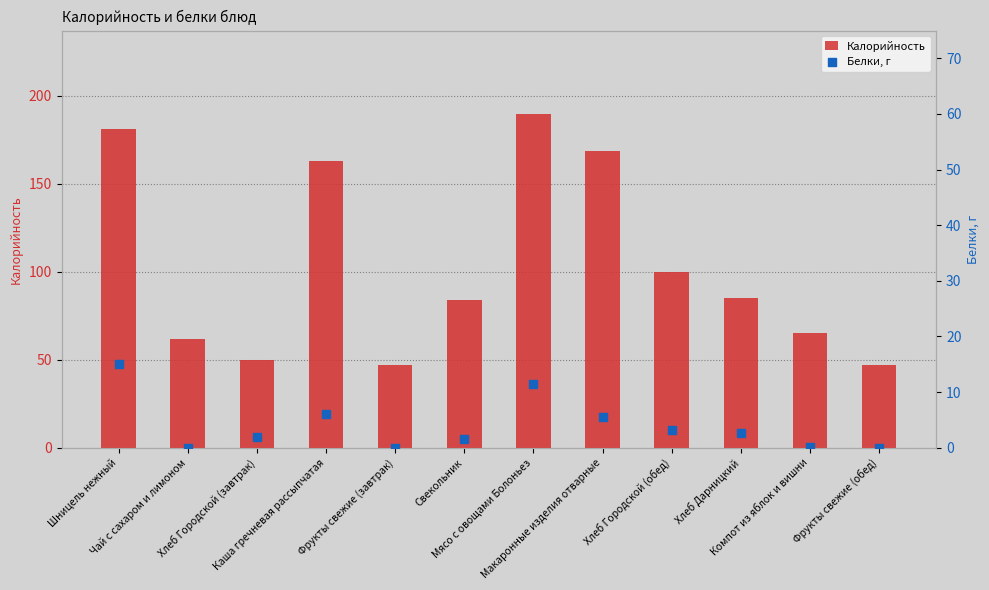

Which series has the largest Y range (max minus min)?

Калорийность